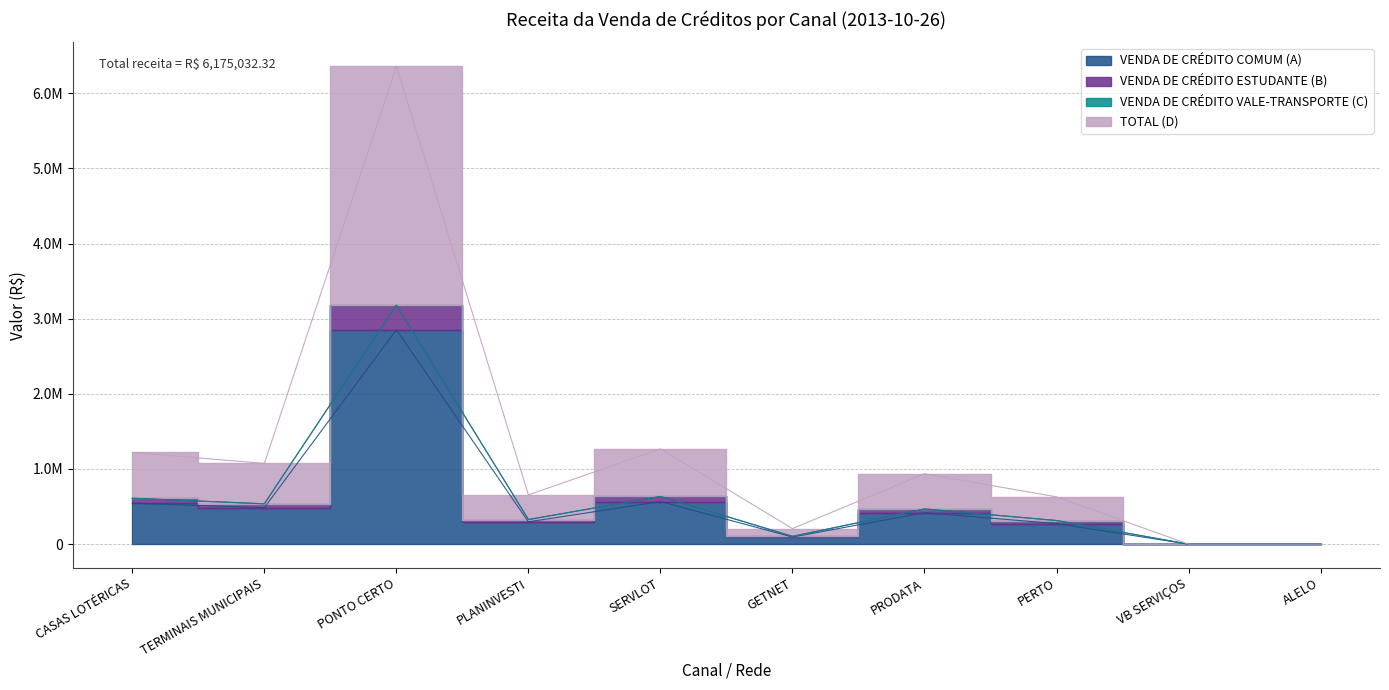

Is it true that VENDA DE CRÉDITO ESTUDANTE (B) equals 0.0 at VB SERVIÇOS?

True